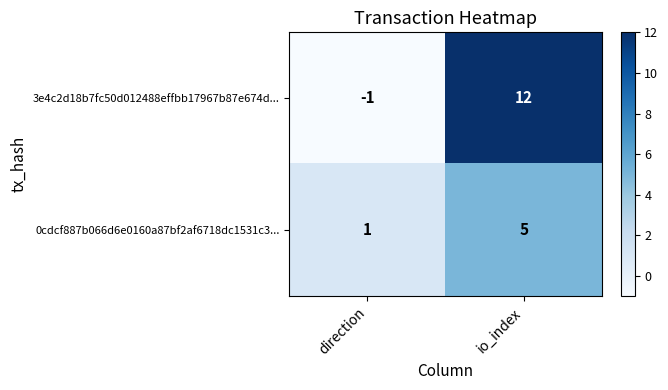

Reading left to right, what are all the values shown in this chart?

3e4c2d18b7fc50d012488effbb17967b87e674d...: direction=-1	io_index=12
0cdcf887b066d6e0160a87bf2af6718dc1531c3...: direction=1	io_index=5